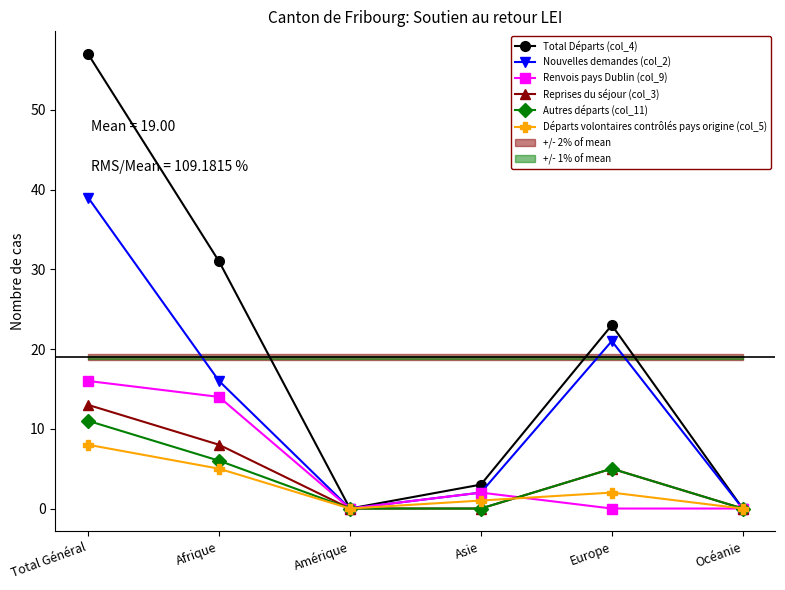

The Total Départs (col_4) series shows 43 at Afrique. True or false?

False